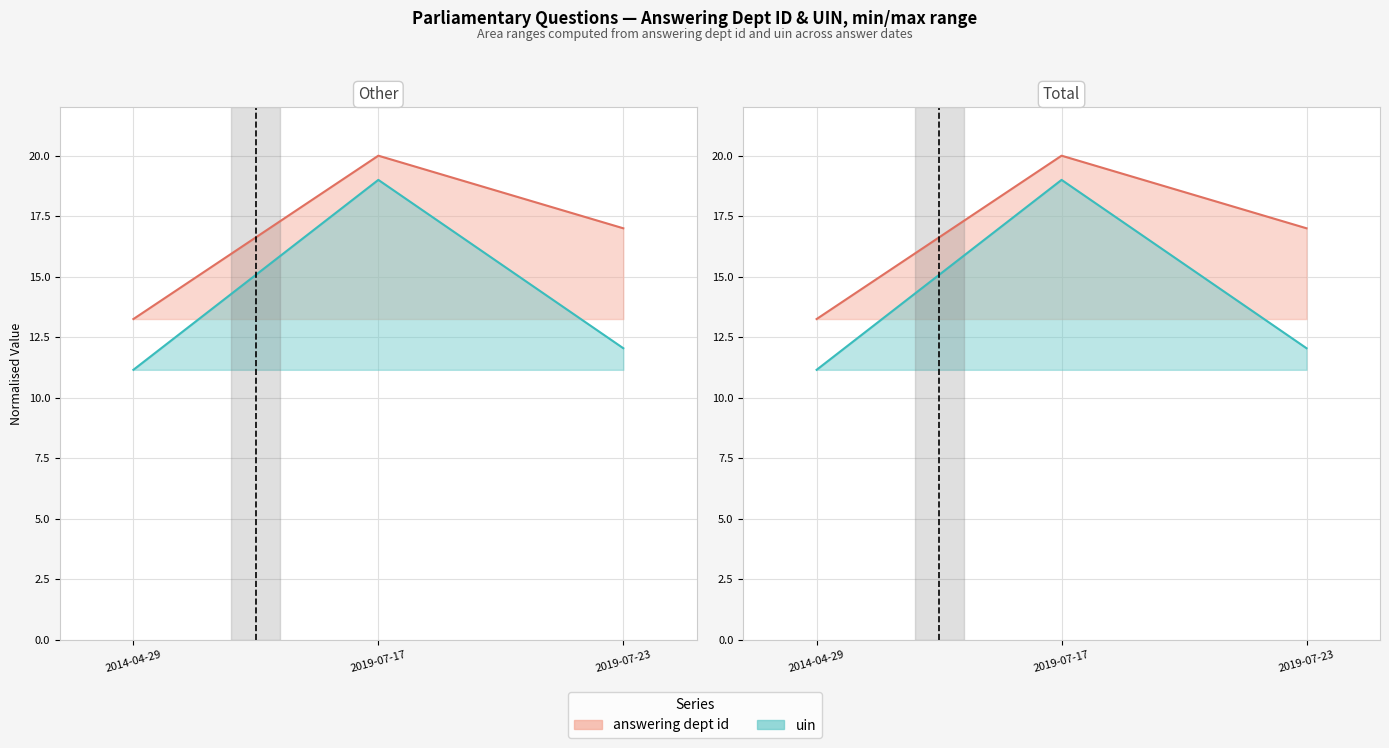

Reading left to right, transcribe all the data shown in this chart.

answering dept id: 2014-04-29=13.2	2019-07-17=20.0	2019-07-23=17.0
uin: 2014-04-29=11.2	2019-07-17=19.0	2019-07-23=12.0